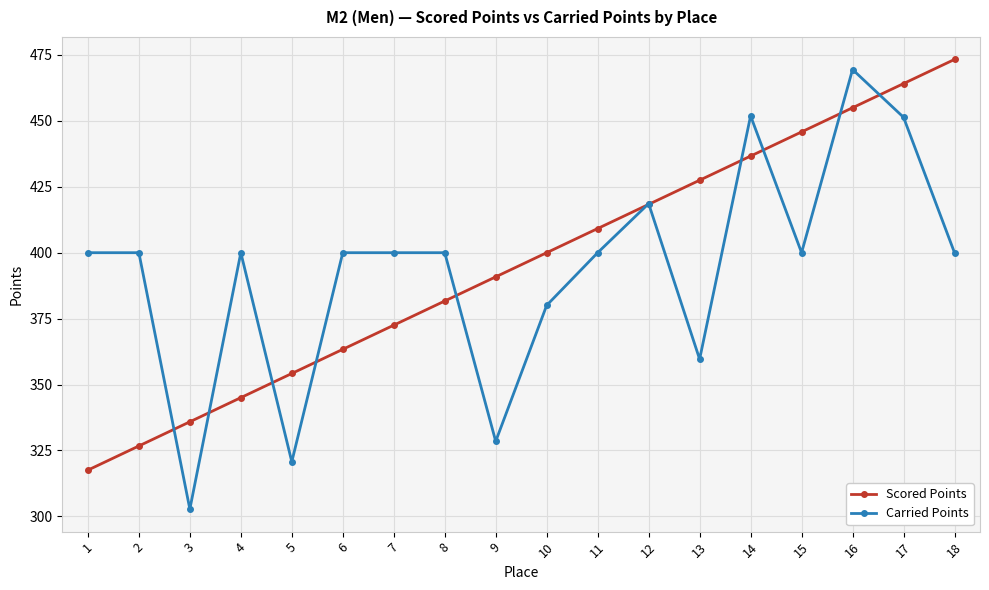

Is it true that Carried Points equals 198.9 at 9?

False